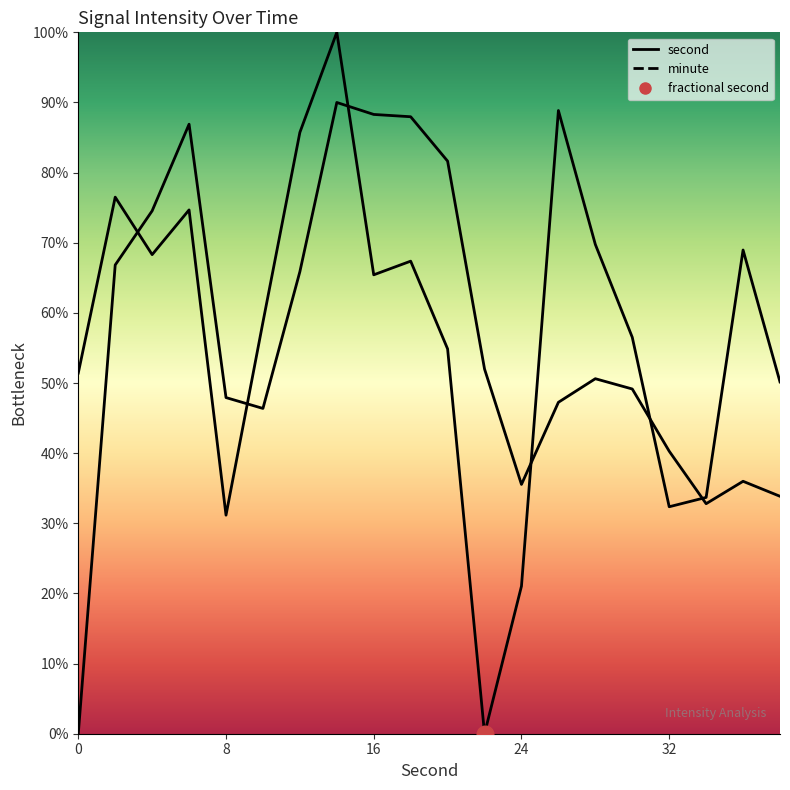

How many values in the minute series exceed 50?

10